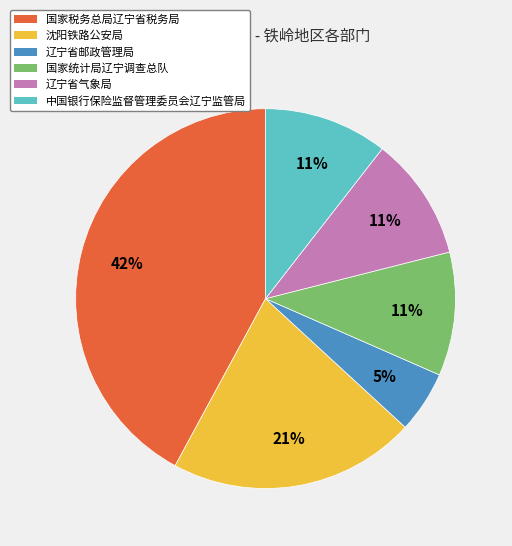

To the nearest percent, what is the average slice percentage?

17%